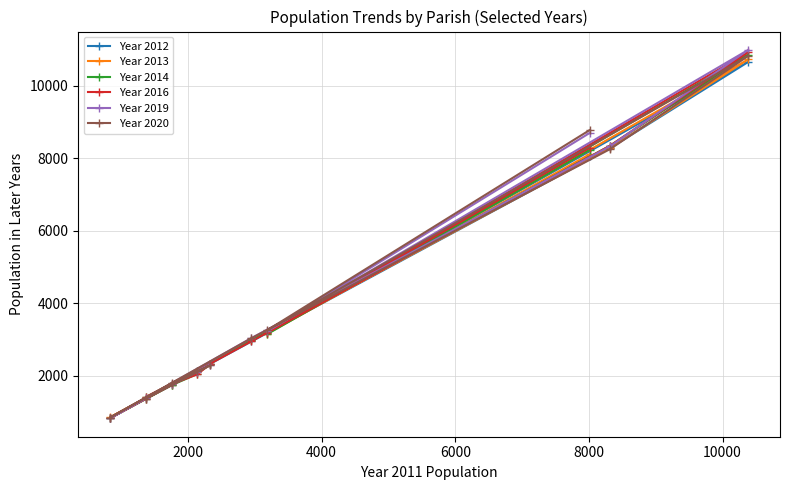

Is this an area chart (filled region under the line)?

No